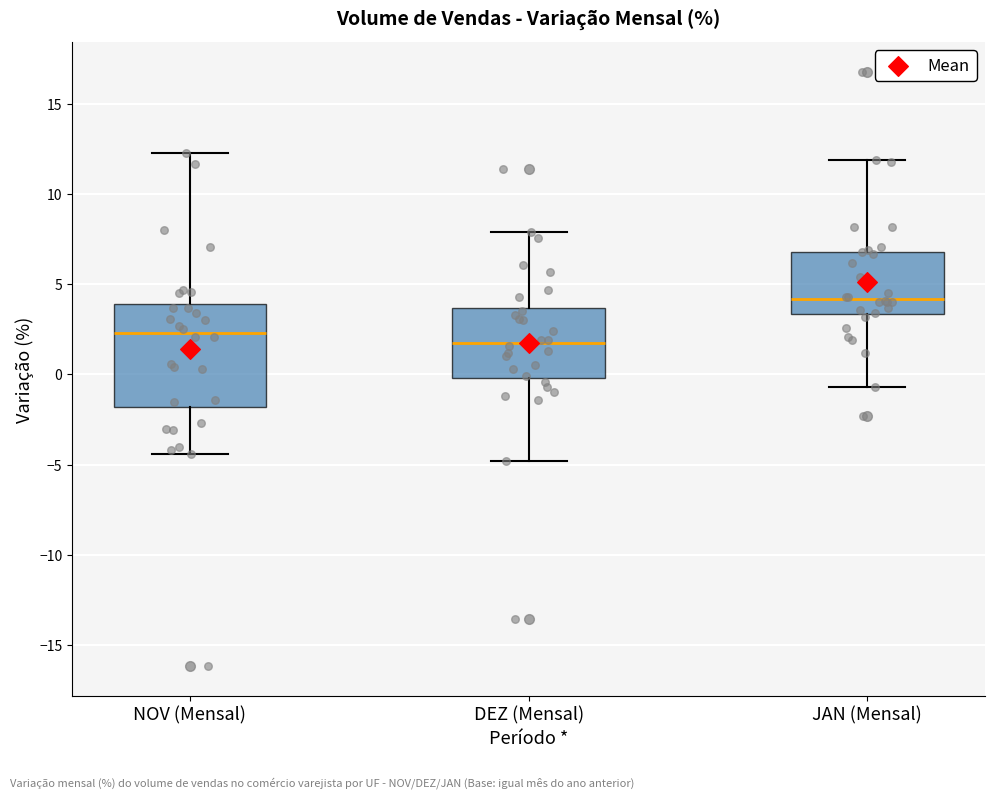

Where is the lower edge of the box for NOV (Mensal) on the y-axis? The values are not printed on the chart, so give them approximately, as read against the axis.

-2.0